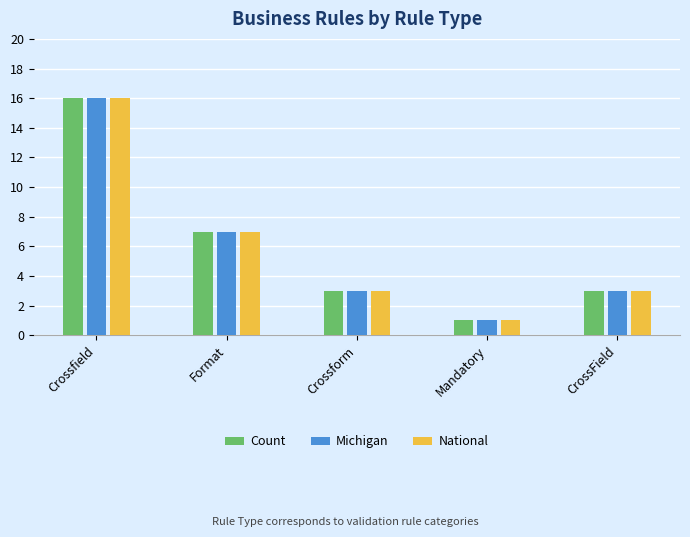

At which label does Count reach its peak?

Crossfield